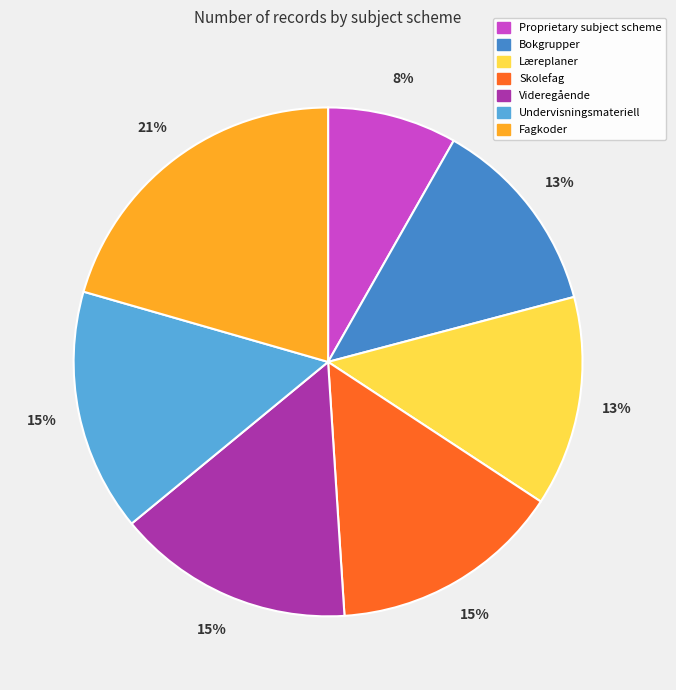

Is there a majority slice in this chart?

No